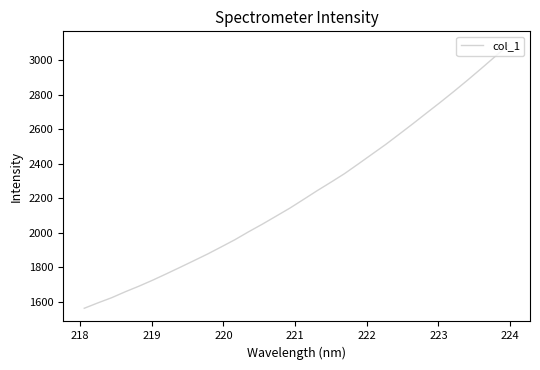

What is the minimum value shown in the chart?

1561.4